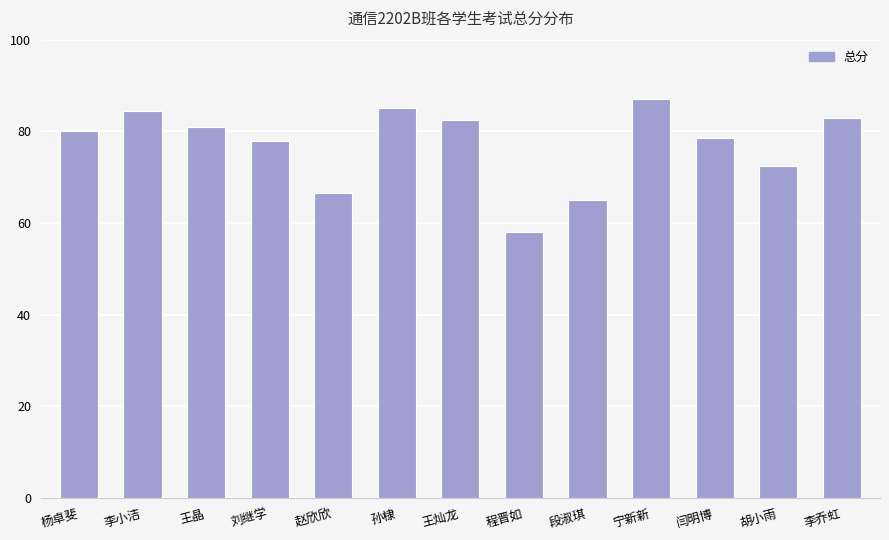

What is the smallest value displayed?

58.0